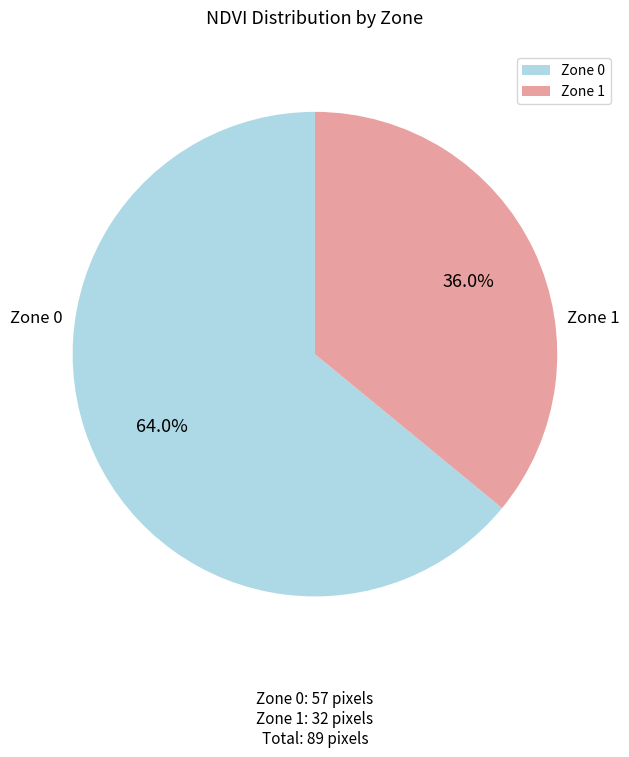

Which category has the biggest portion of the pie?

Zone 0